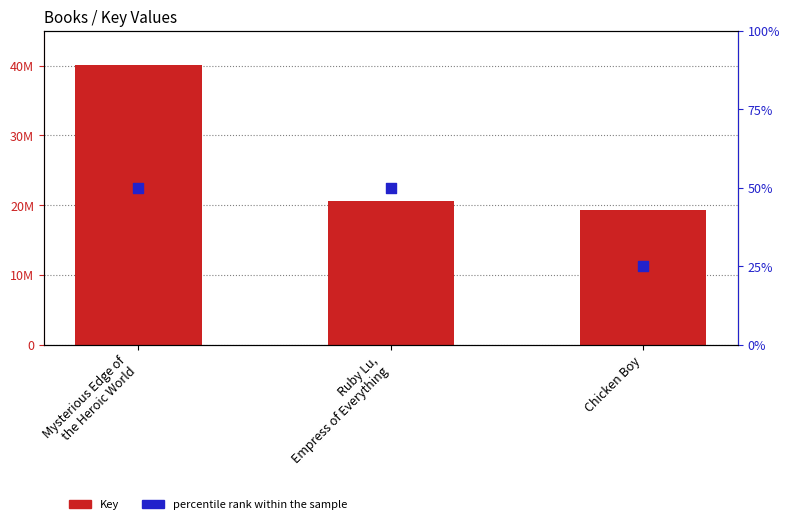

Which series has the widest spread of Y values?

Key